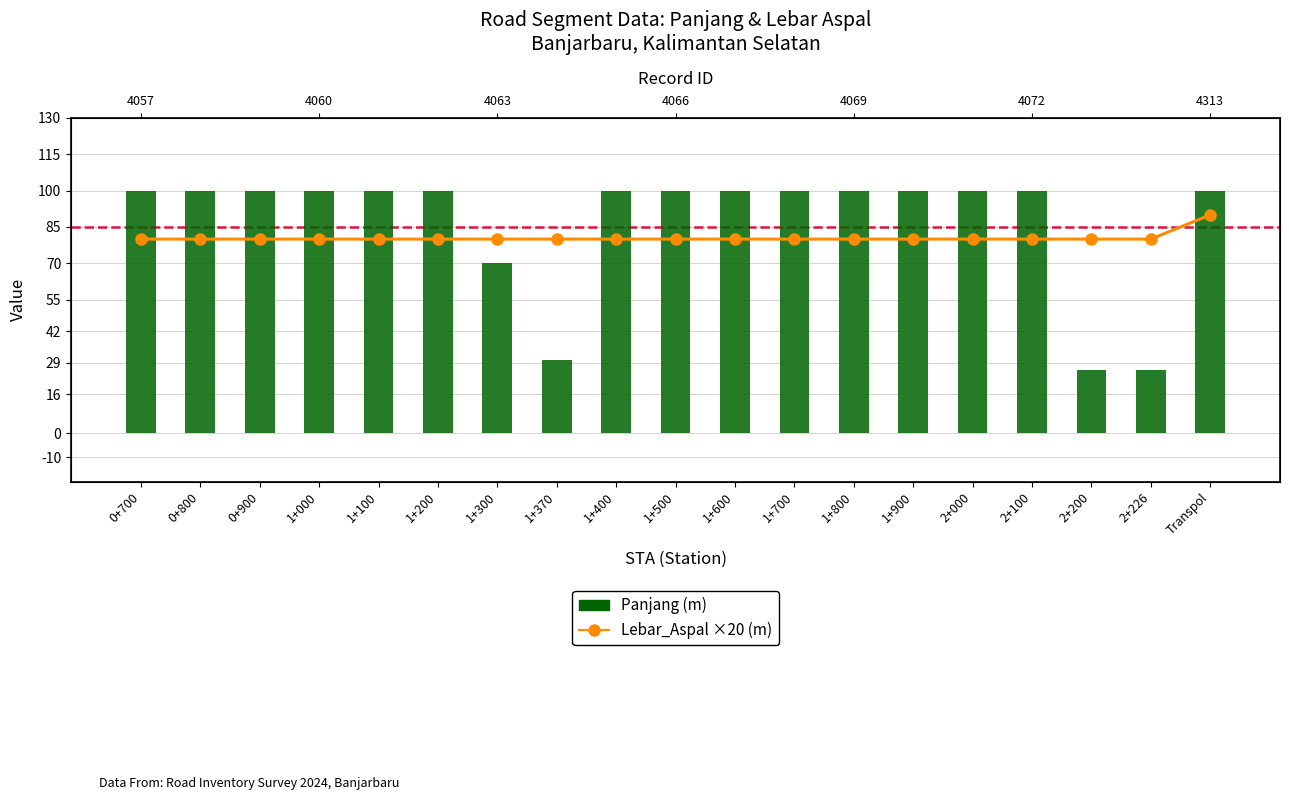

The Lebar_Aspal (m) series shows 40 at 1+100. True or false?

False